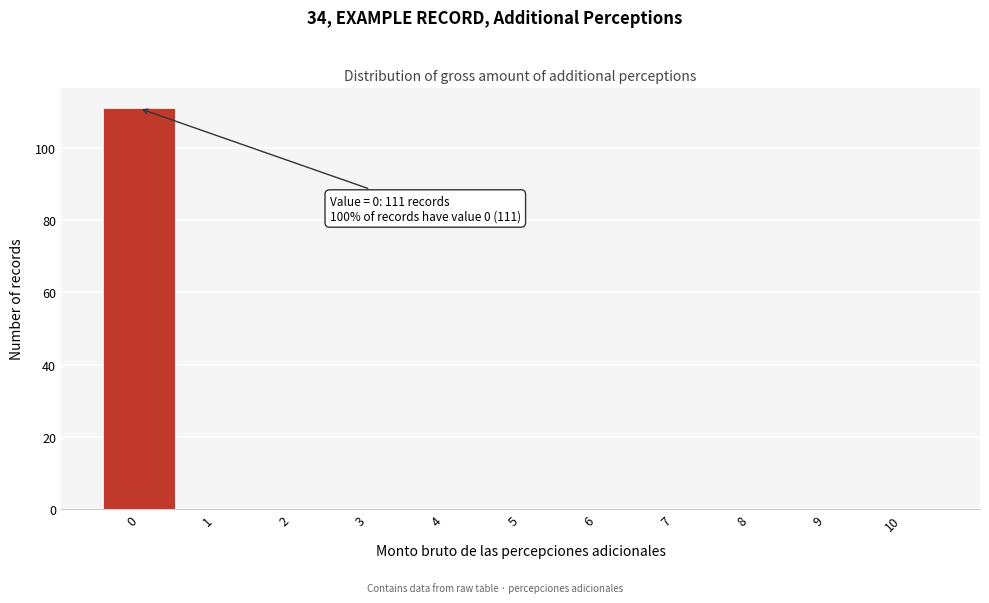

Over which range of the x-axis is the bar tallest?

-0.5 to 0.5